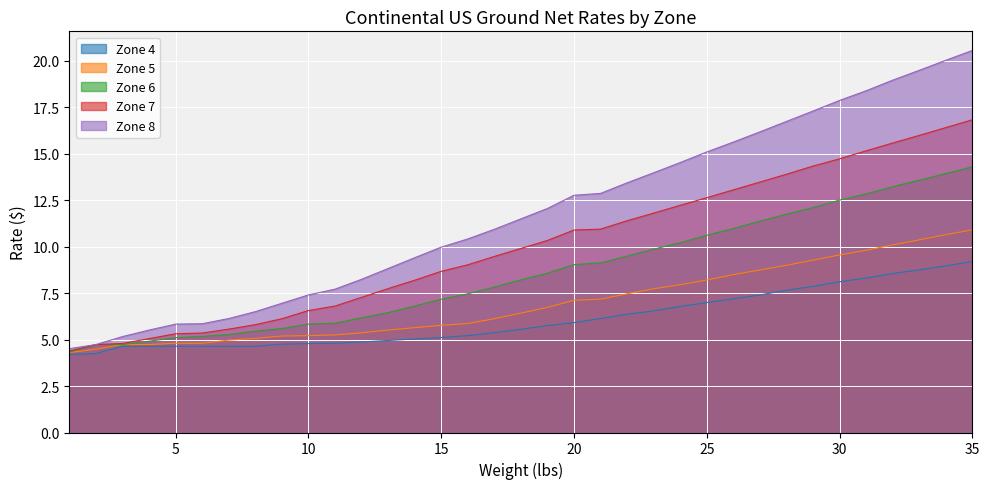

Read the Zone 8 value at 18.

11.5